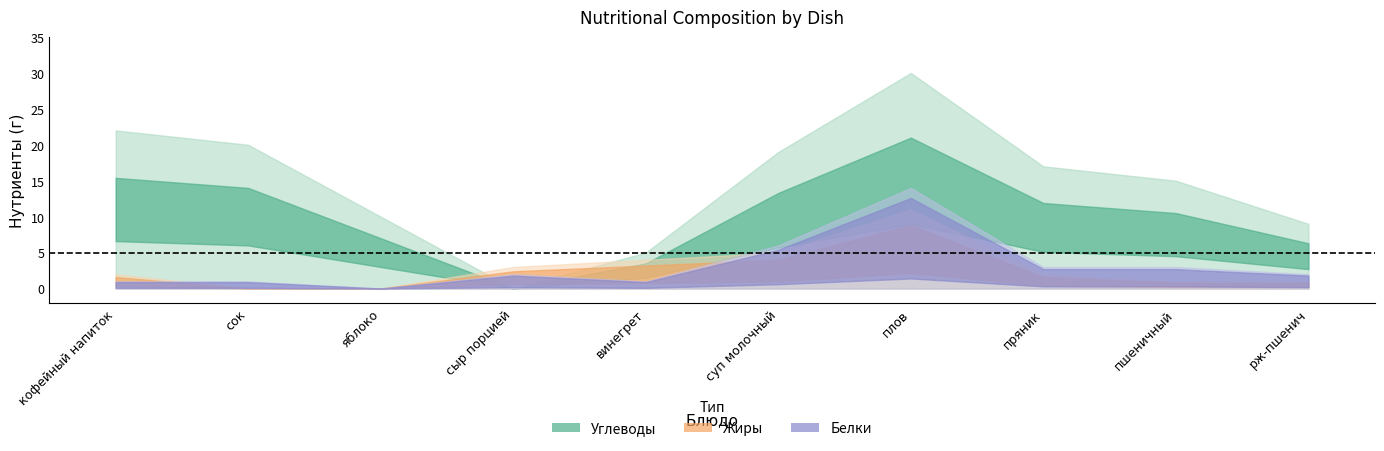

How many values in Жиры are above zero?

8